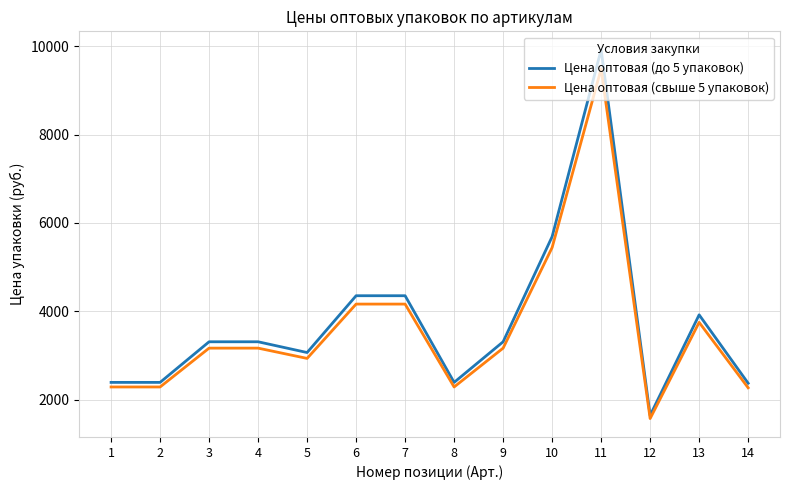

What are all the series names shown in the legend?

Цена оптовая (до 5 упаковок), Цена оптовая (свыше 5 упаковок)